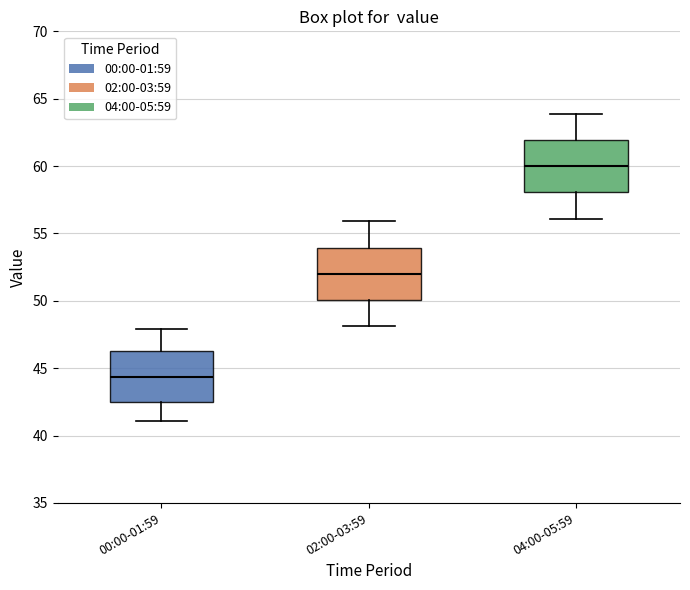

Which box has the highest median line?

04:00-05:59